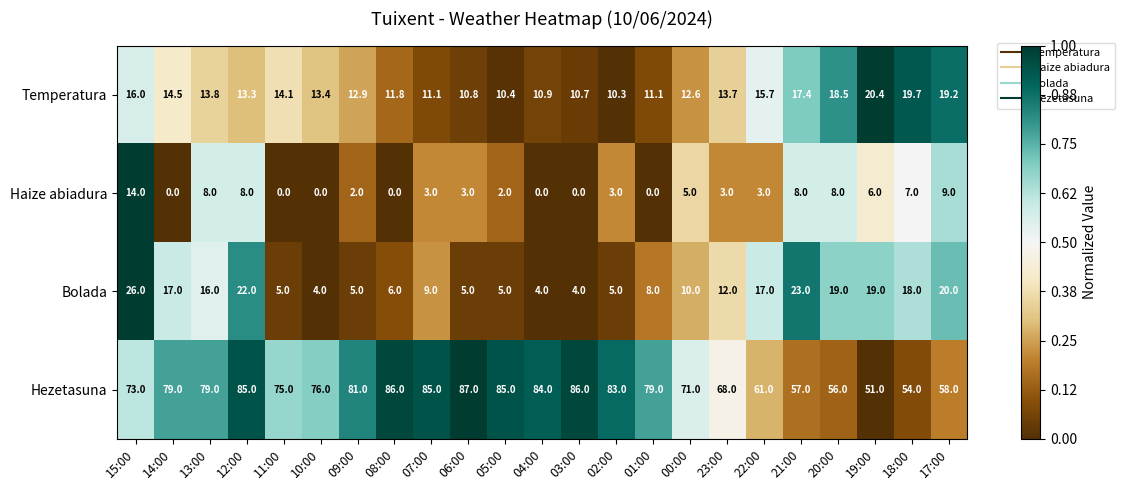

Where is Hezetasuna nearest to the value 69?

23:00